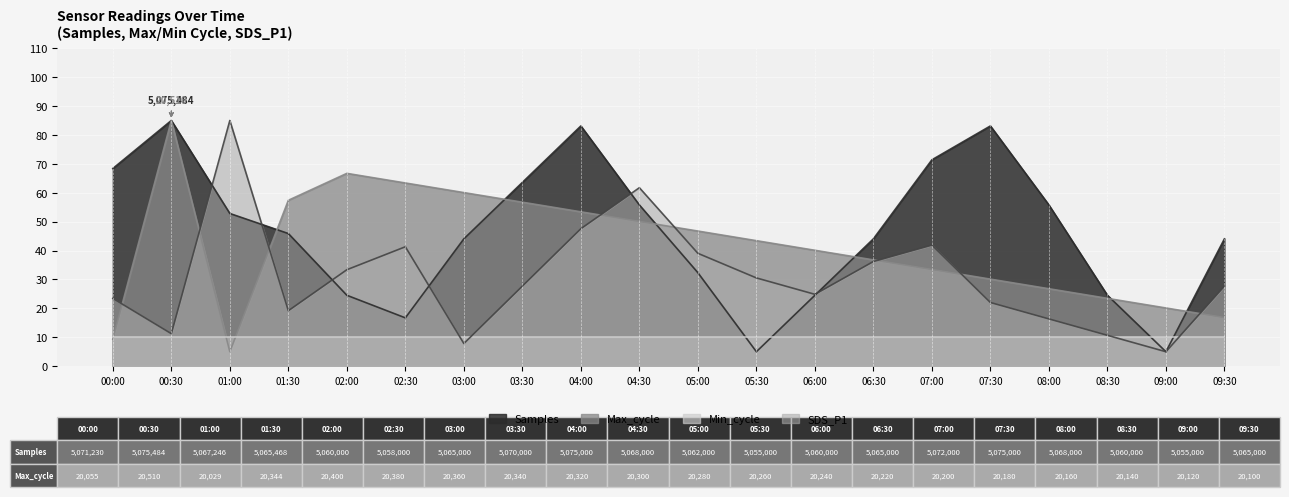

After their last crossing, which series has the higher values: Max_cycle or SDS_P1?

SDS_P1